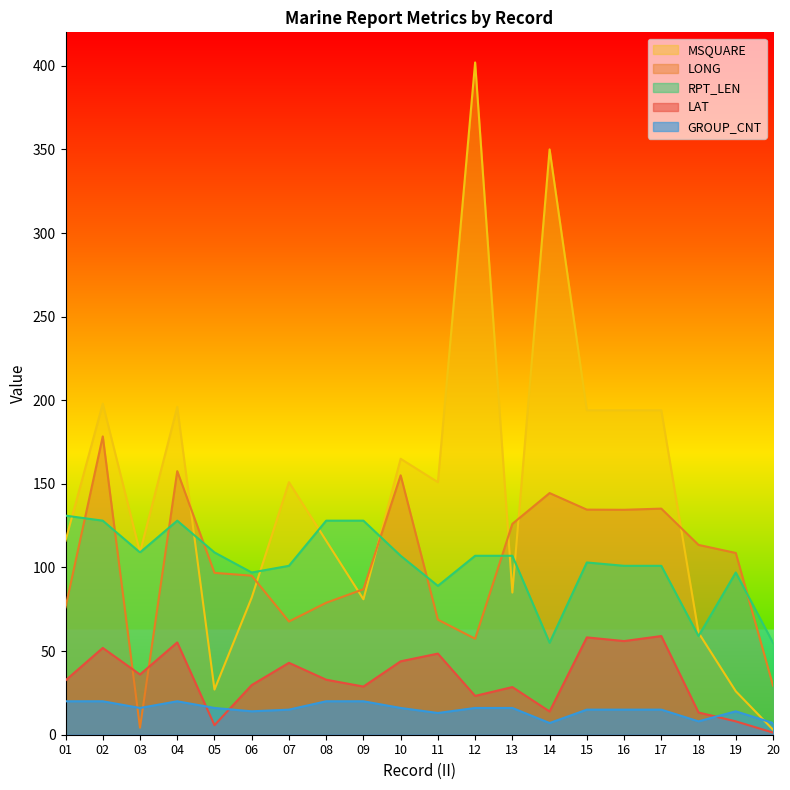

What is the maximum value for LONG?

178.4